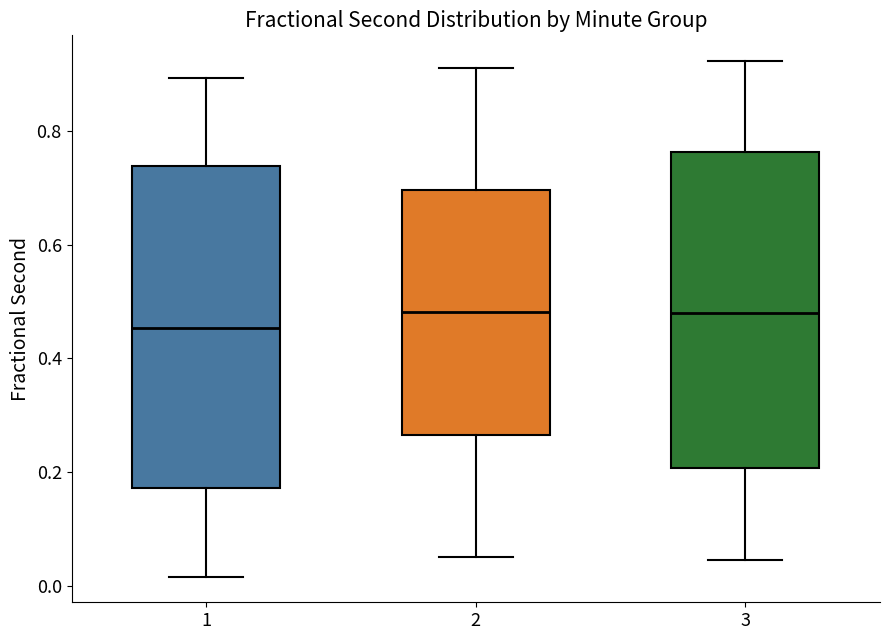

Reading left to right, transcribe this box plot: for each box, give where its median line is, the range the box spans, and where its two whiskers end, as read against the y-axis. The values are not printed on the chart, so give them approximately, as read against the axis.

1: median 0.46, box 0.18 to 0.74, whiskers 0.02 to 0.90
2: median 0.48, box 0.26 to 0.70, whiskers 0.06 to 0.92
3: median 0.48, box 0.20 to 0.76, whiskers 0.04 to 0.92